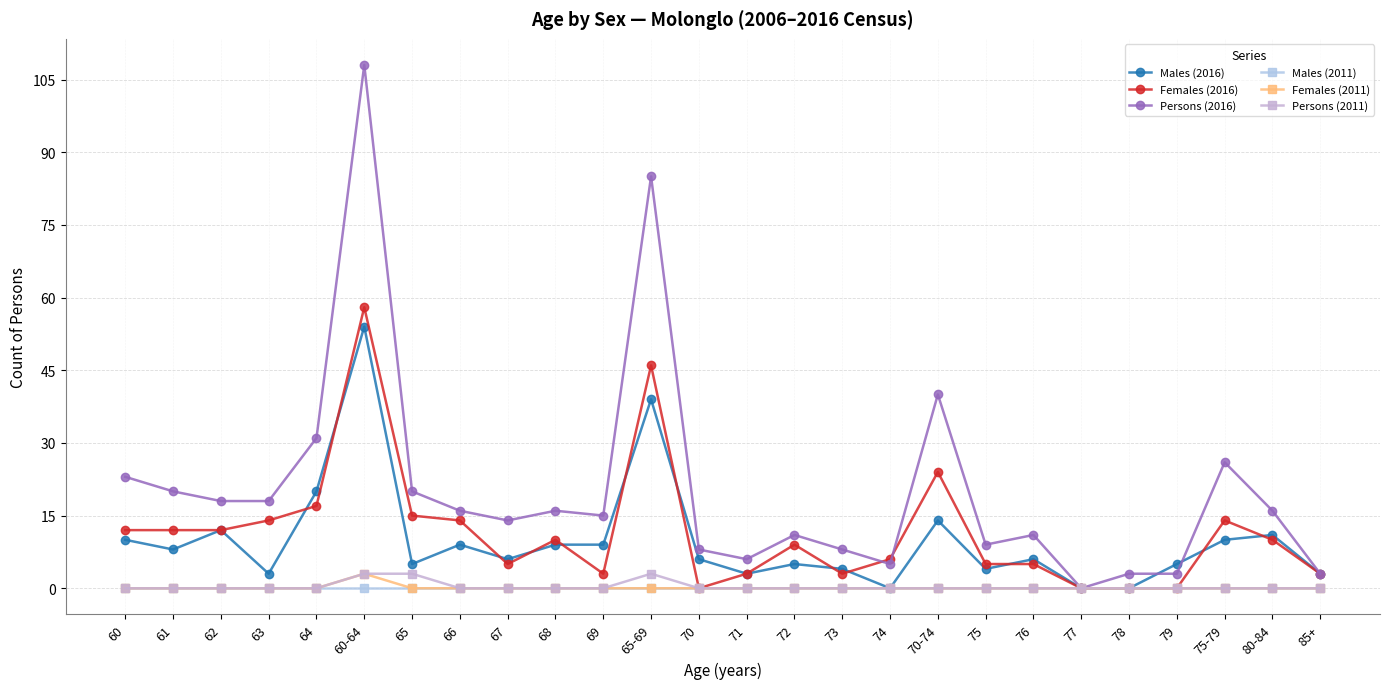

Which category has the highest value across all series?

60-64